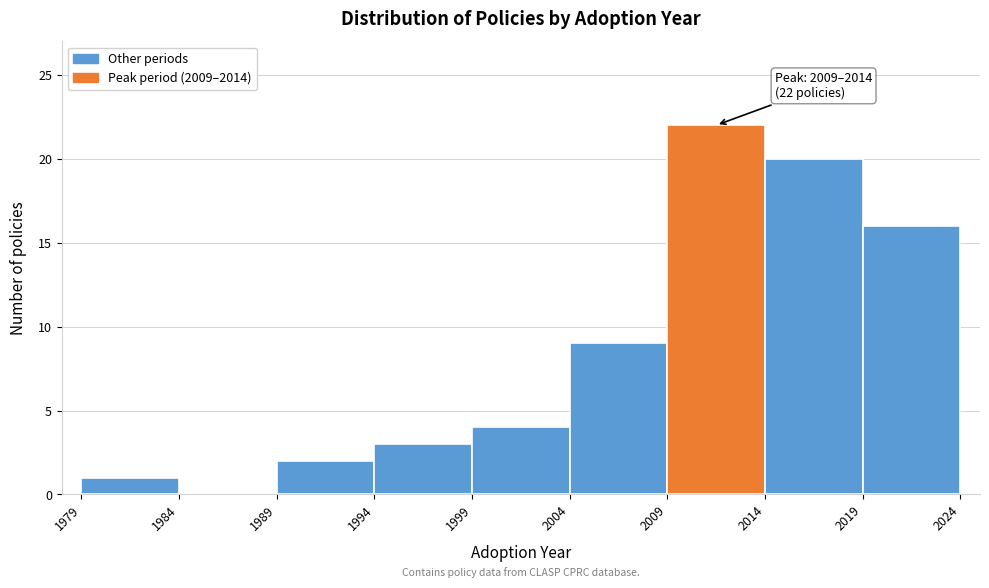

Which range on the x-axis has the tallest bar?

2009 to 2014